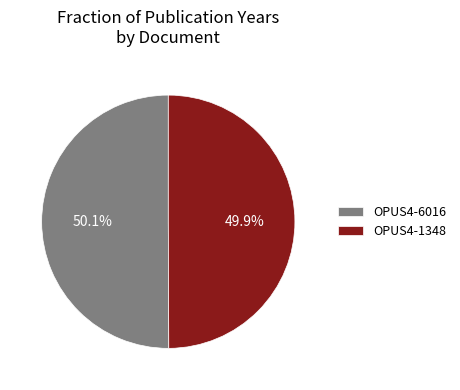

To the nearest percent, what is the combined percentage of OPUS4-1348 and OPUS4-6016?

100%